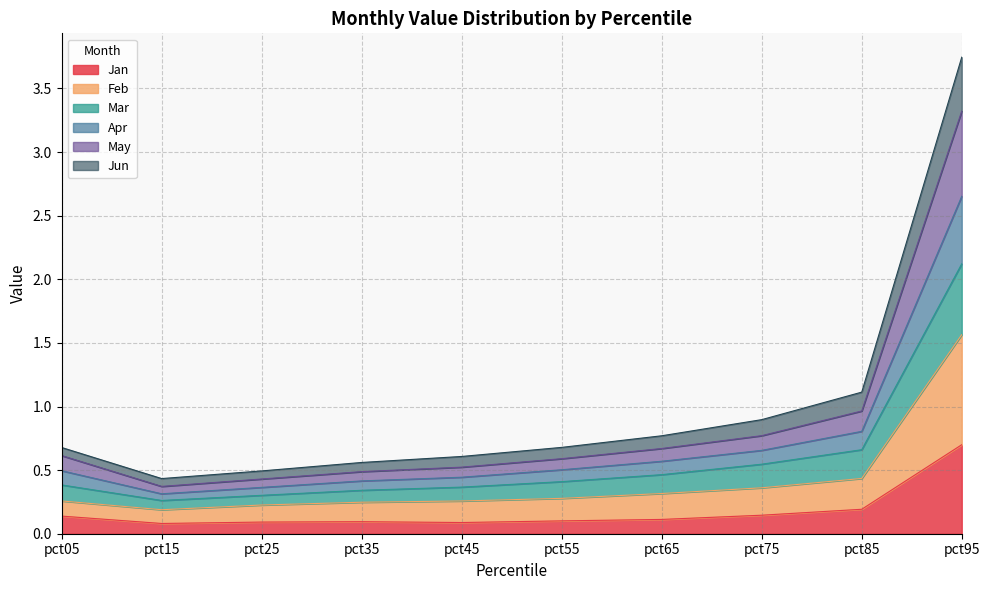

At which label is Jun closest to 1?

pct85